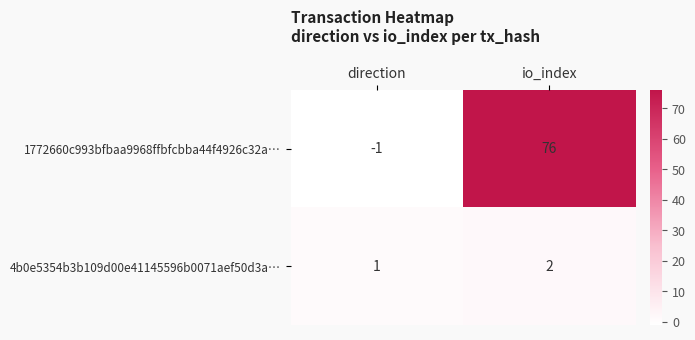

What is the sum of all 4b0e5354b3b109d00e41145596b0071aef50d3a… values?

3